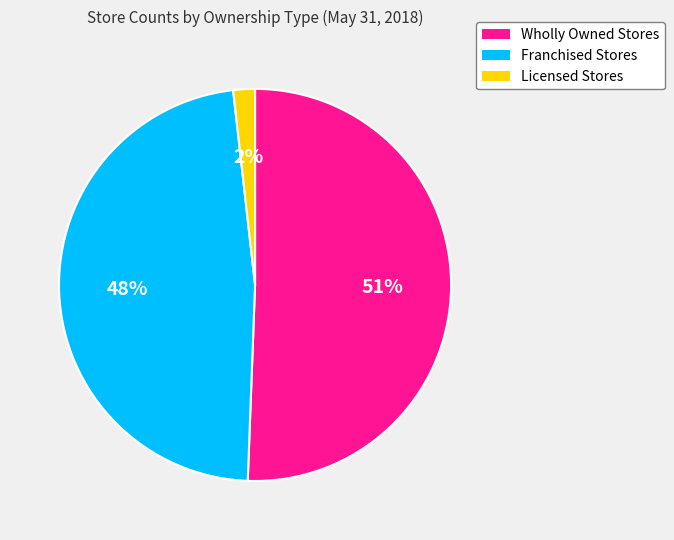

Does any single category account for the majority?

Yes